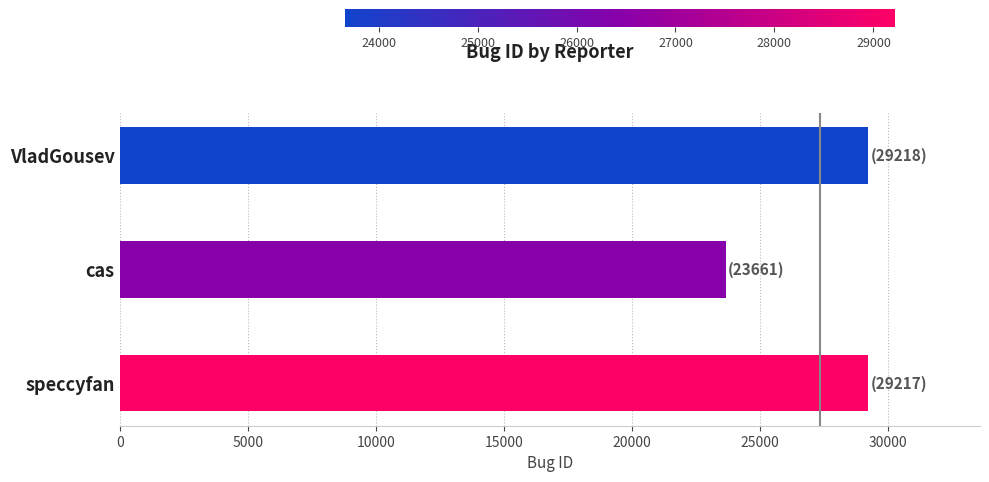

What is the difference between the maximum and minimum values?

5557